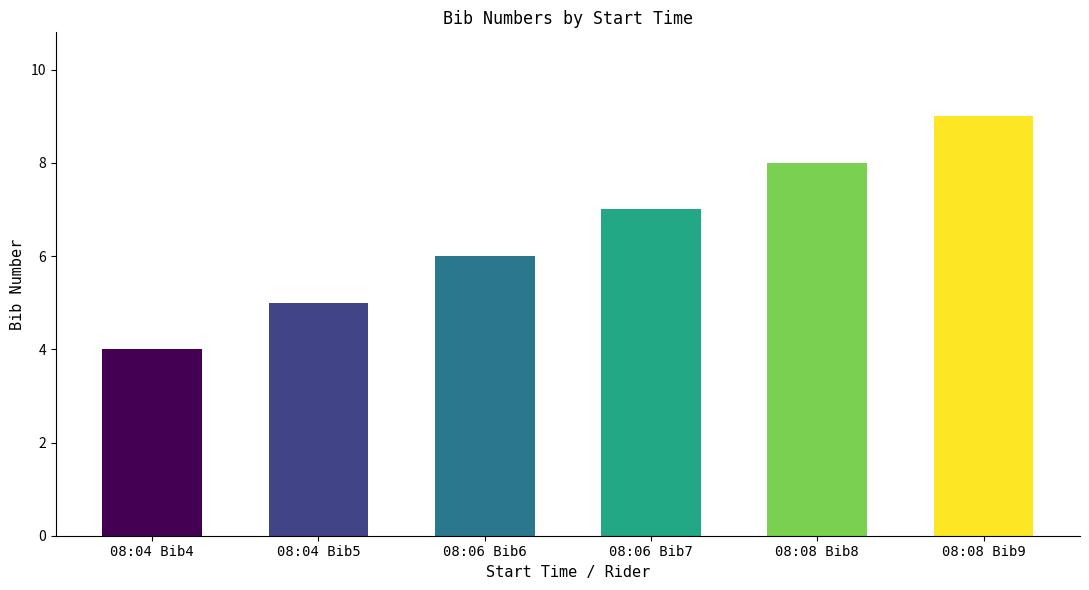

Rank the categories by value from highest to lowest.

08:08 Bib9, 08:08 Bib8, 08:06 Bib7, 08:06 Bib6, 08:04 Bib5, 08:04 Bib4